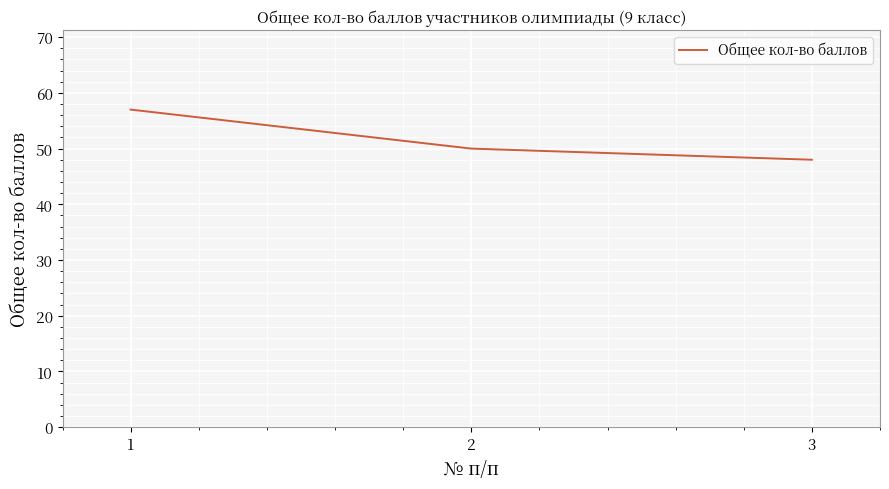

The value at 2 is 50. True or false?

True